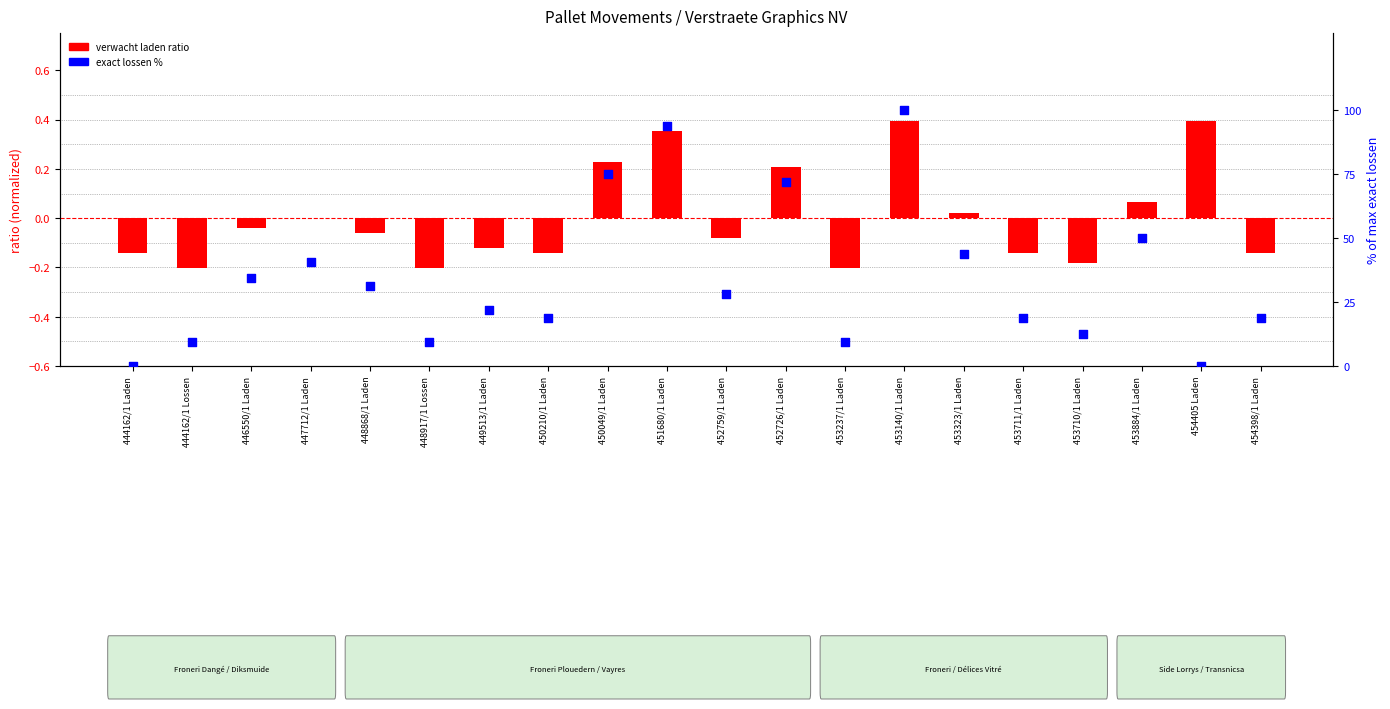

Which series has the largest total across all categories?

exact lossen %